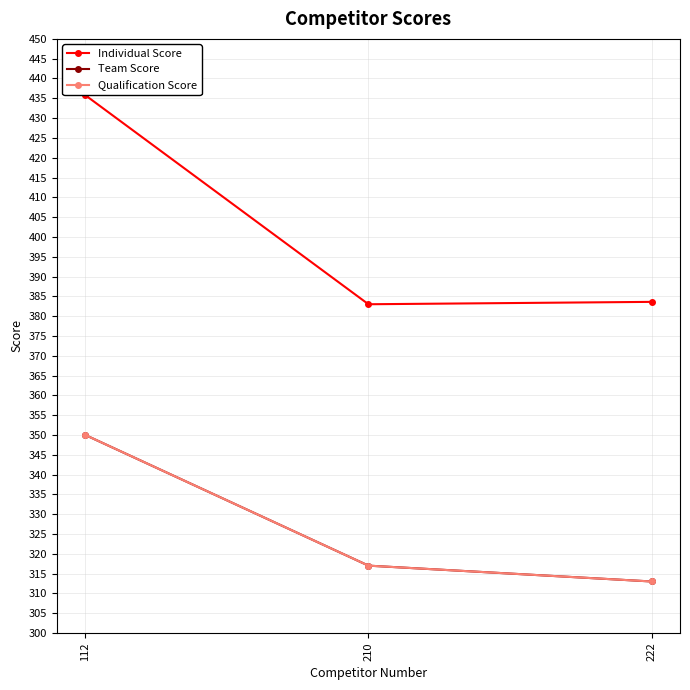

Which series has the largest range (max minus min)?

Individual Score